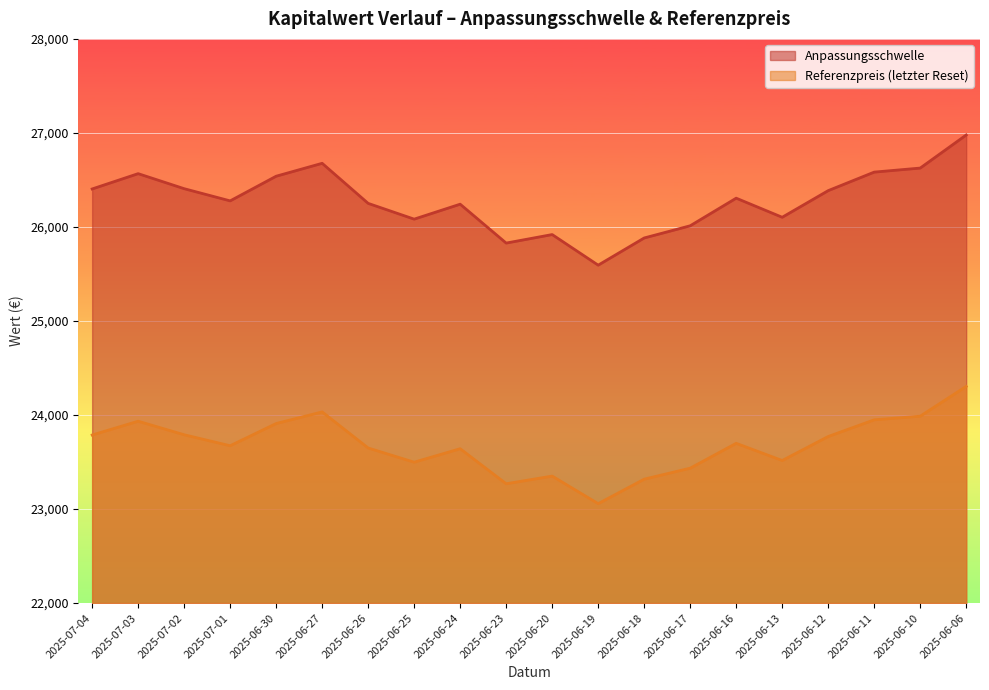

How many data points in Referenzpreis are less than 23699?

10